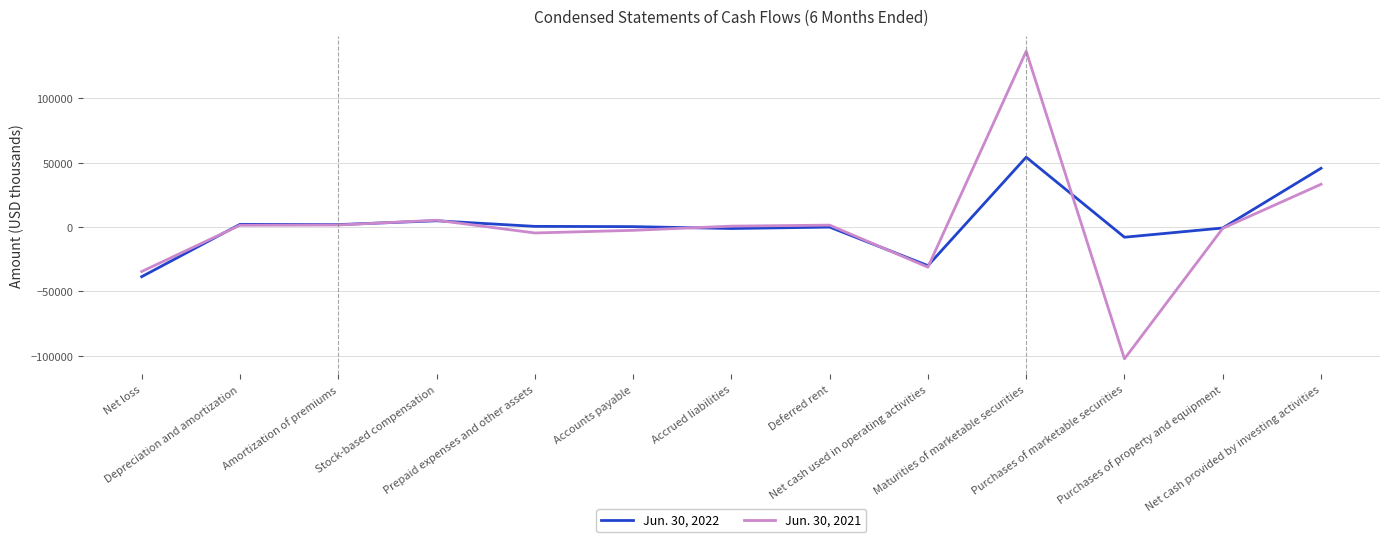

Between Stock-based compensation and Deferred rent, which series saw the biggest shift?

Jun. 30, 2022